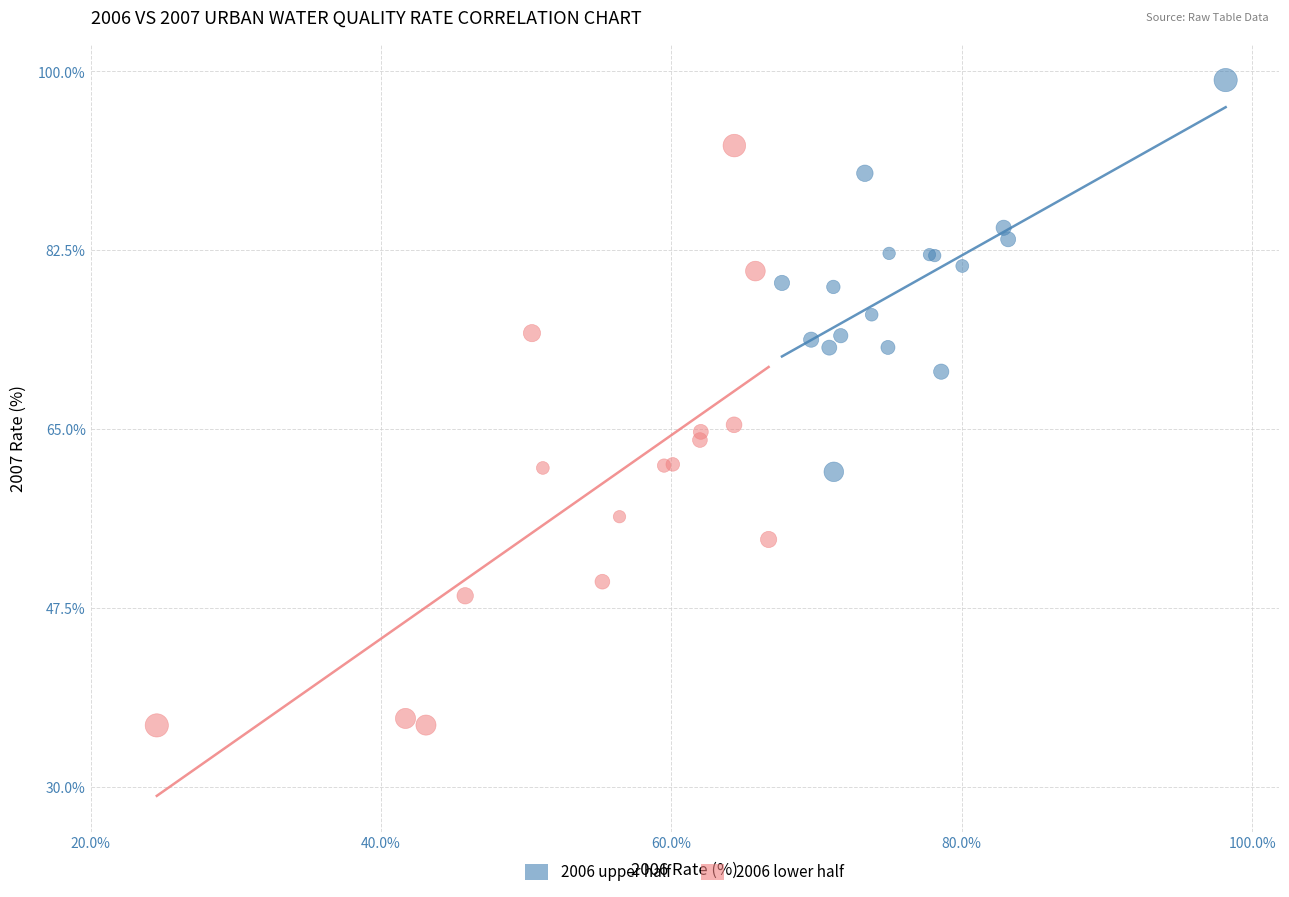

Which series has the widest spread of Y values?

2006 lower half